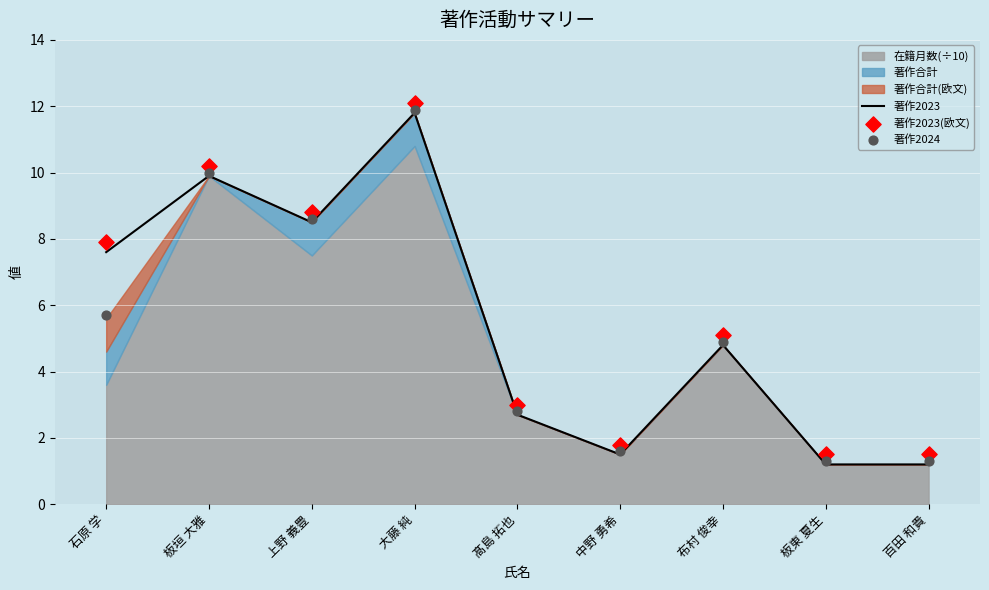

What is the total value across all series at 中野 勇希?

4.9